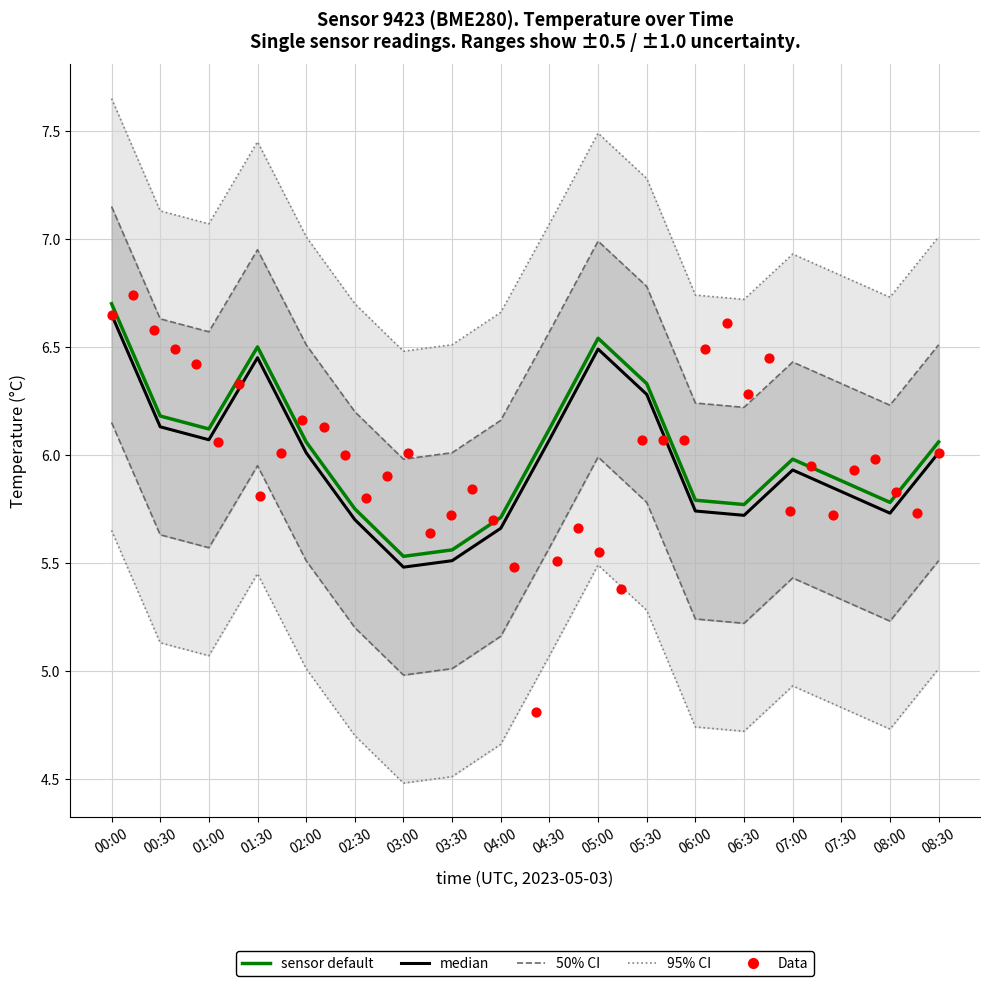

At which category is the sum across all series the highest?

00:00